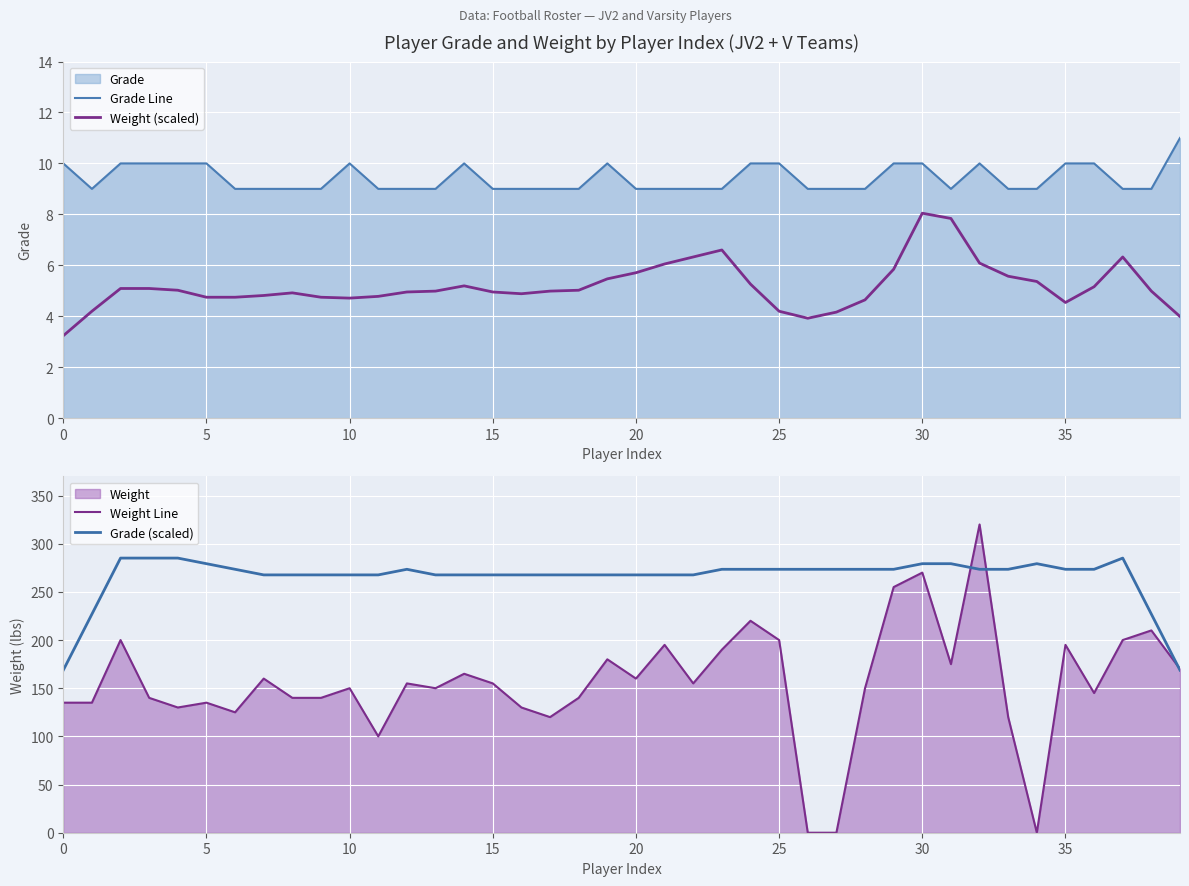

What is the total value across all series at 37?

500.4